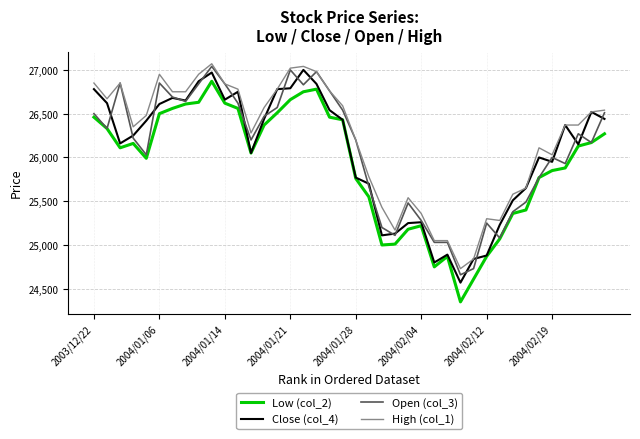

What is the difference between the maximum and second lowest values in the Open (col_3) series?

2310